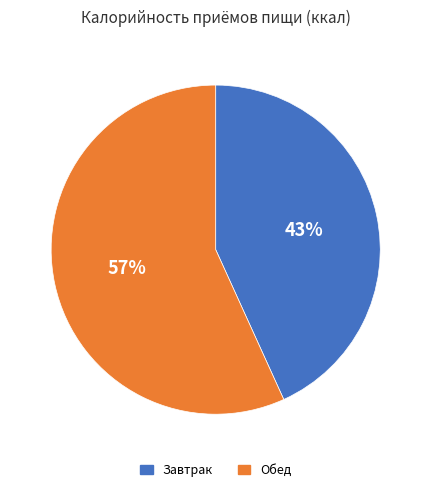

Between Завтрак and Обед, which is larger?

Обед